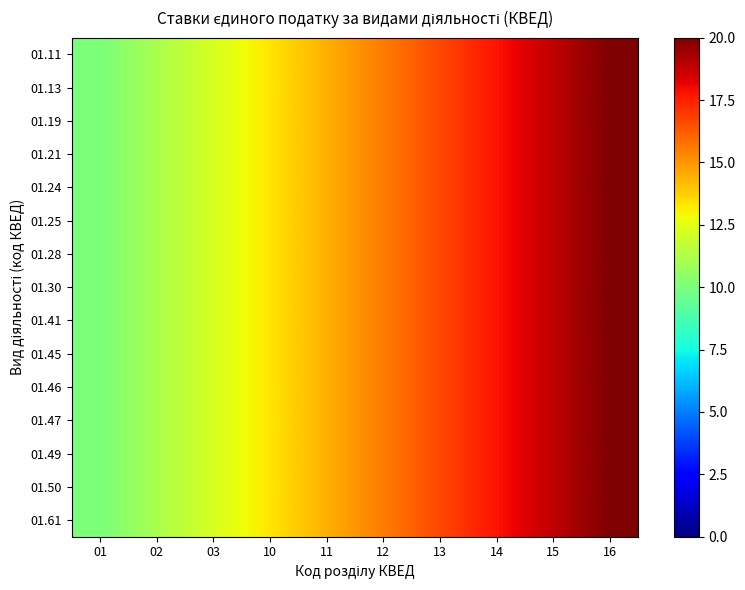

At which category is the sum across all series the highest?

16